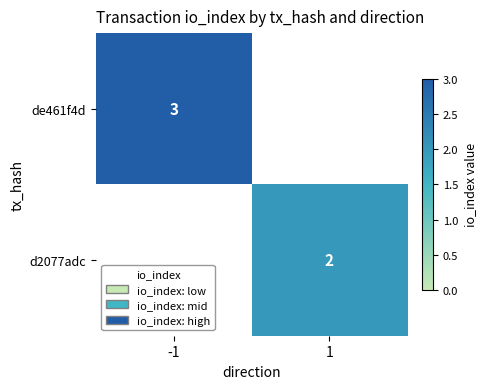

The value of de461f4d at -1 is 3. True or false?

True